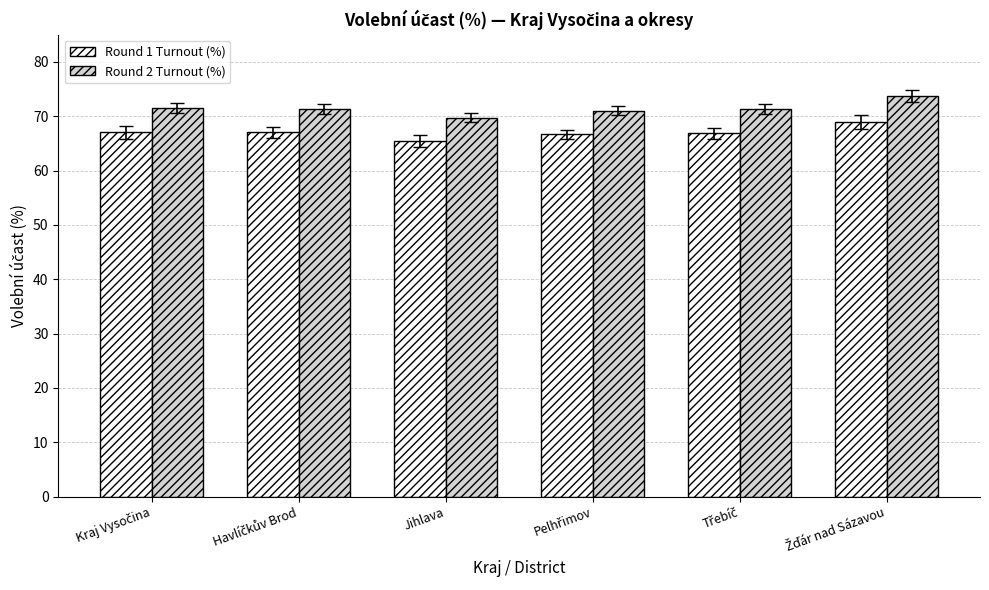

The Round 2 Turnout (%) series shows 32.1 at Jihlava. True or false?

False